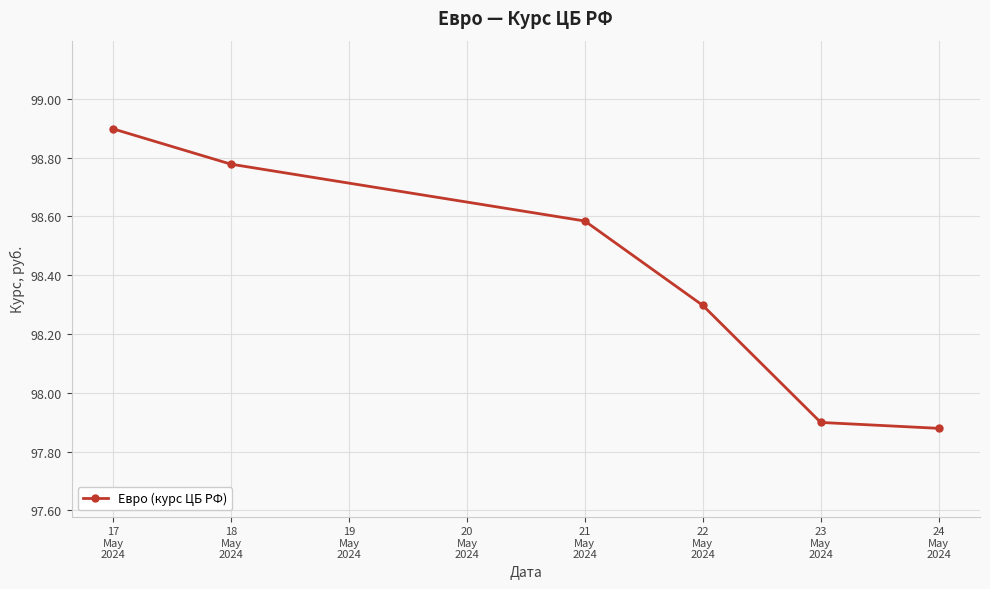

True or false: the data has more than 1 interior local peaks.

False